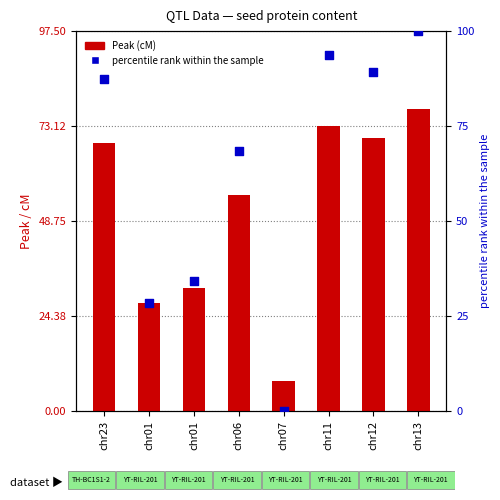

Which series has the widest spread of Y values?

percentile rank within the sample